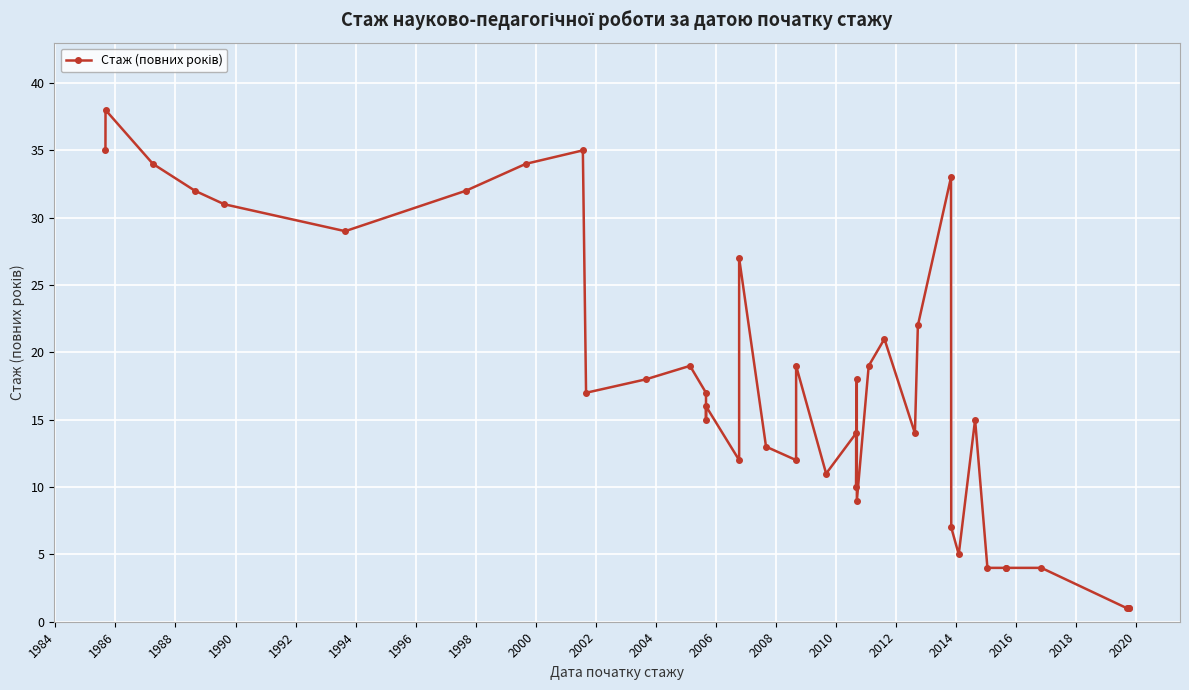

Is it true that the value at 2012 is 20?

False